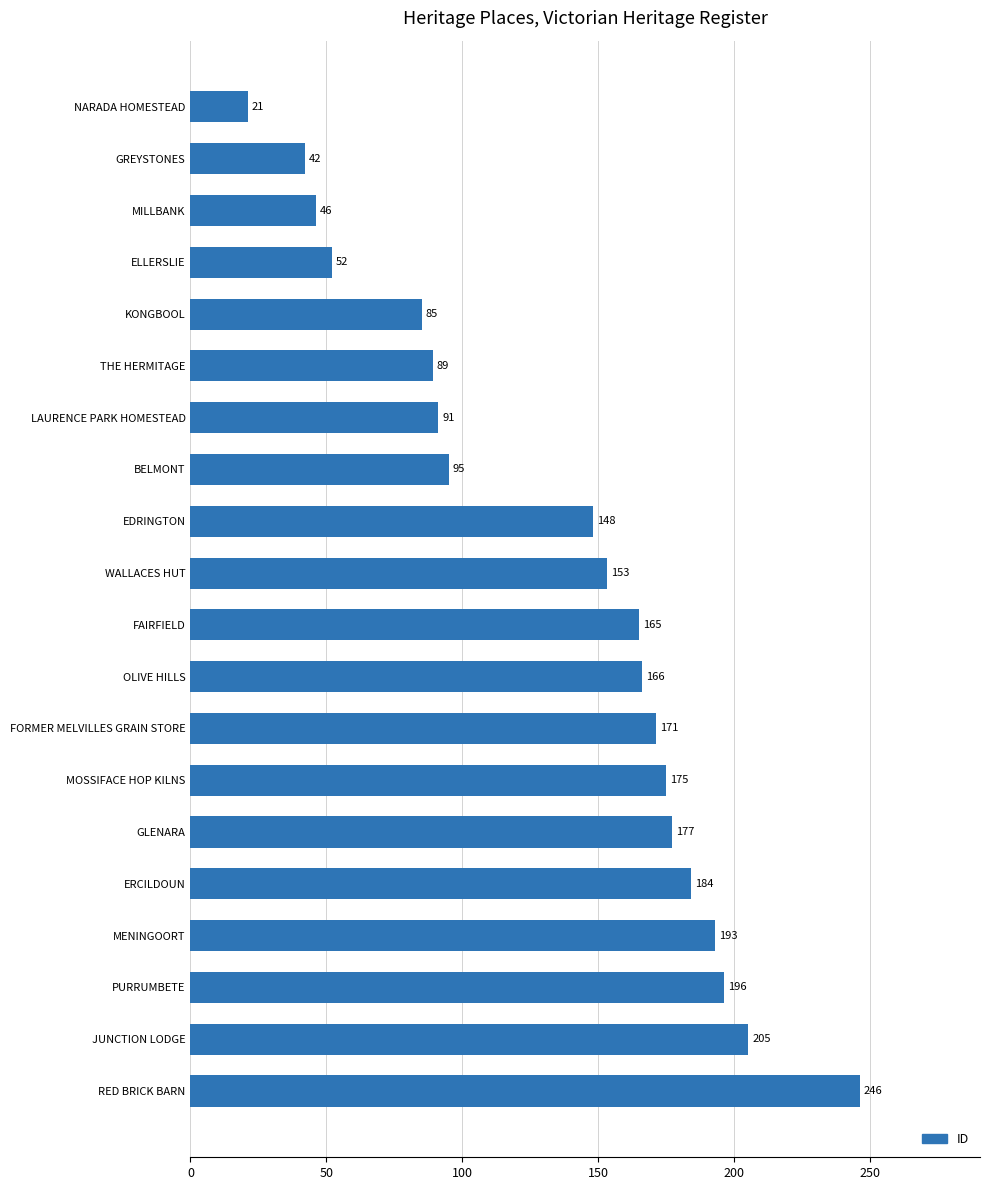

What is the maximum value shown in the chart?

246